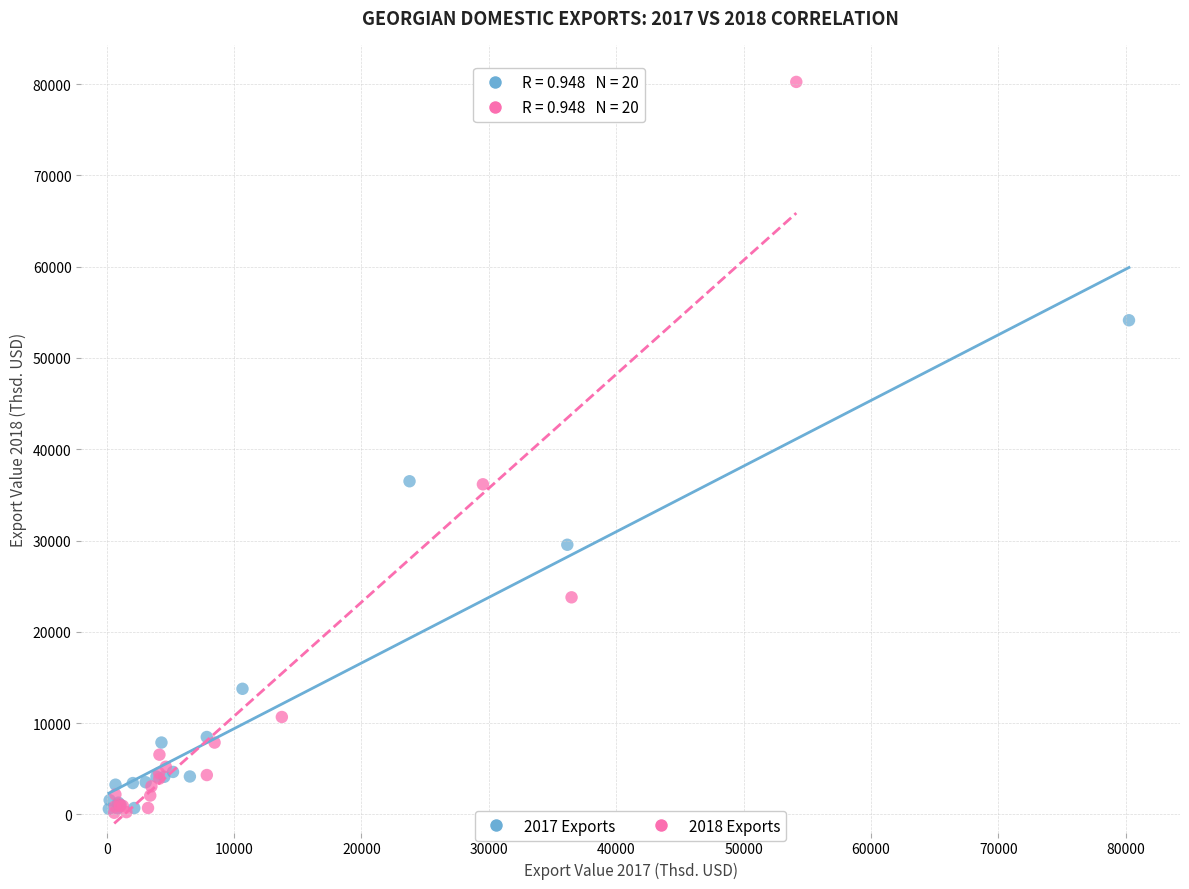

Which series has the largest Y range (max minus min)?

2018 Exports